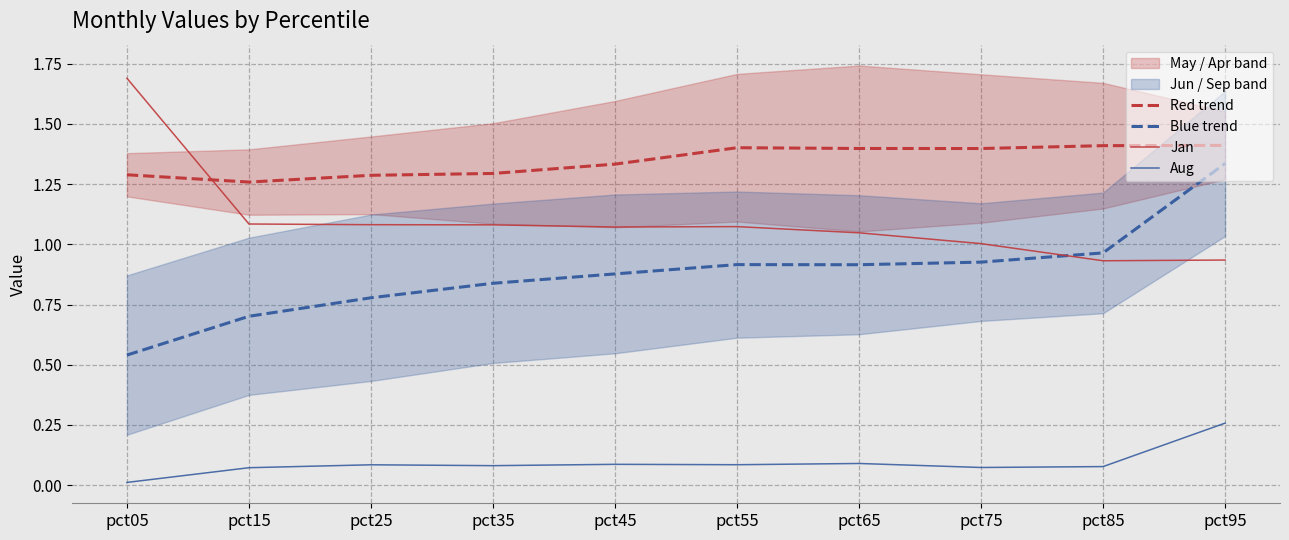

What is the value of the Blue trend point at the 10th from the left?

1.3